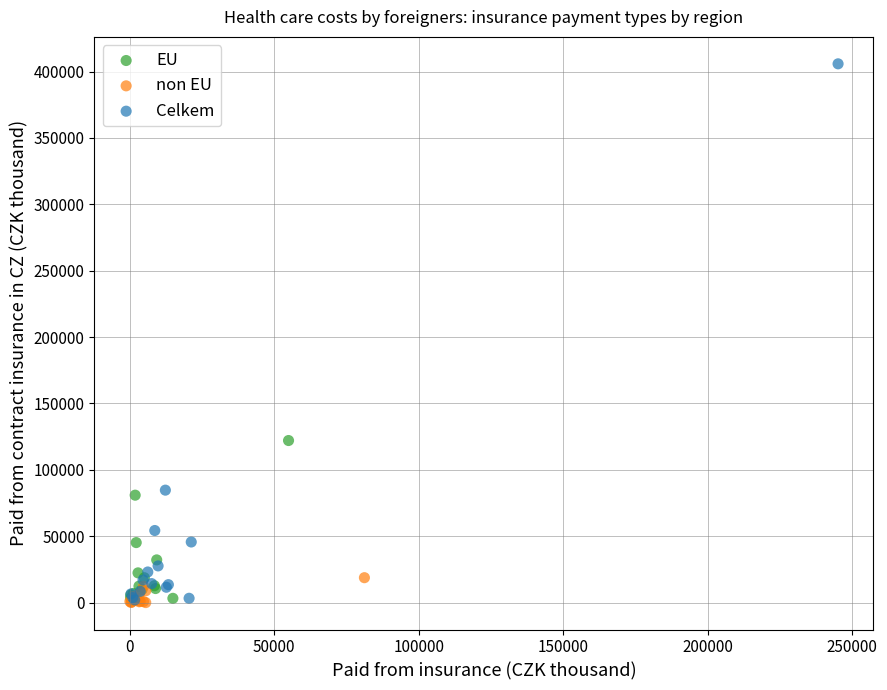

Which series has the largest Y range (max minus min)?

Celkem